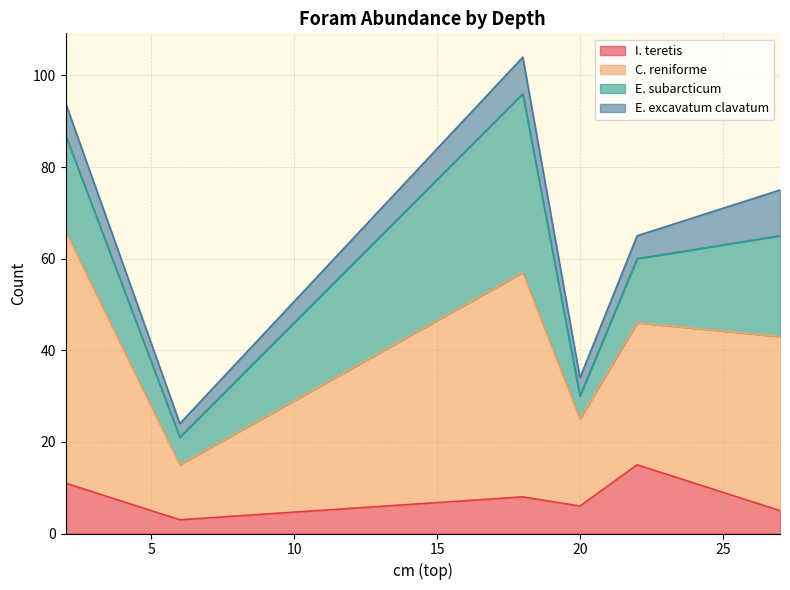

Rank the categories by I. teretis value from lowest to highest.

6, 27, 20, 18, 2, 22